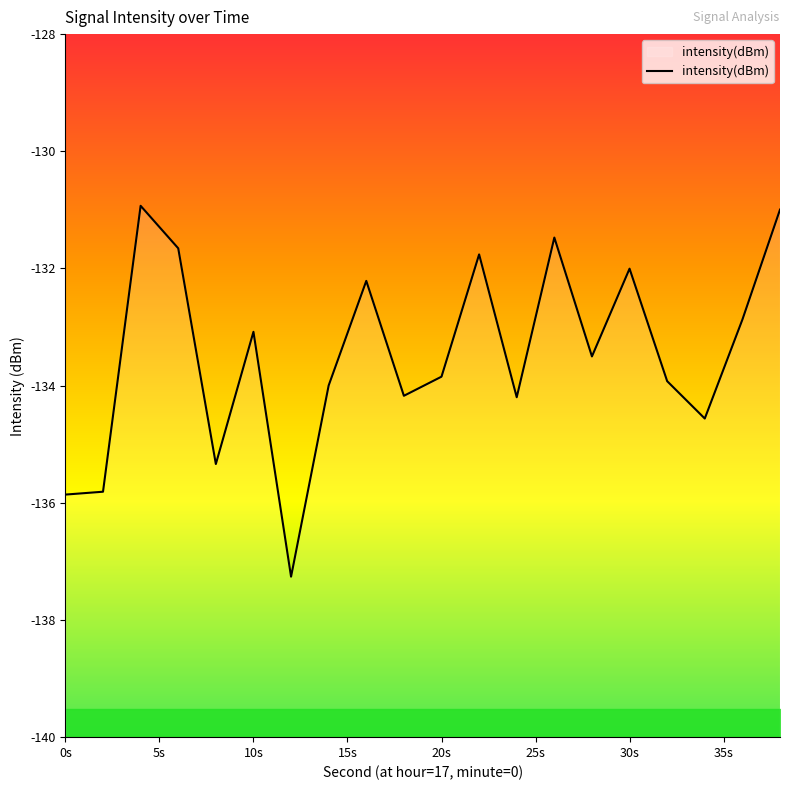

Where is the first local minimum?

8